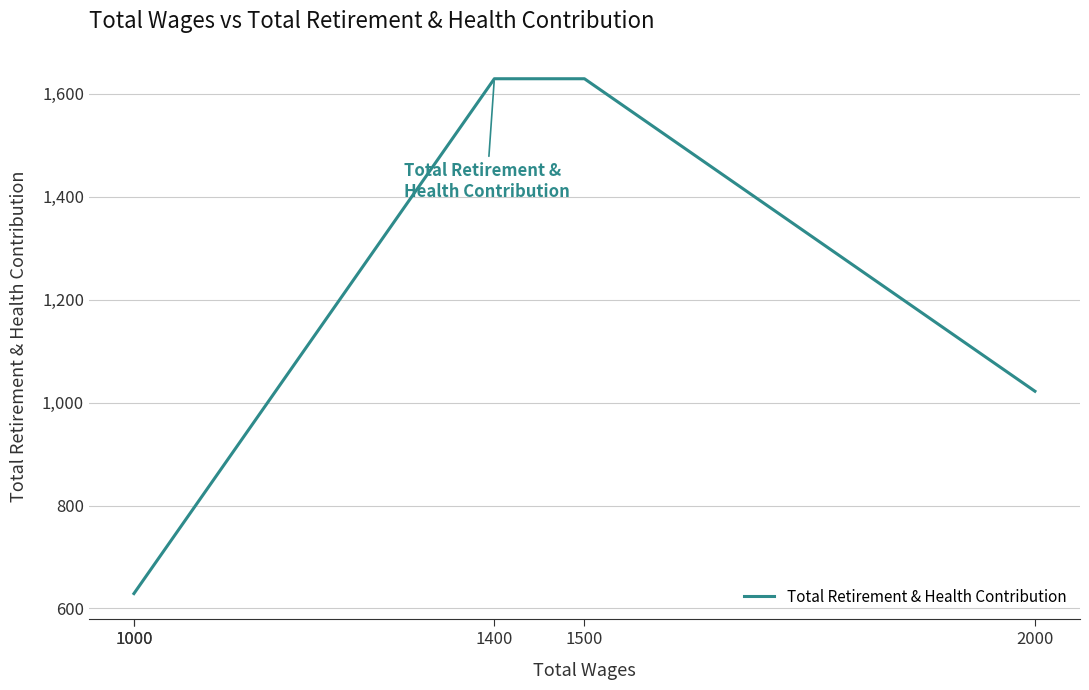

List the labels in order of value, smallest first.

1000, 1000, 2000, 1500, 1400